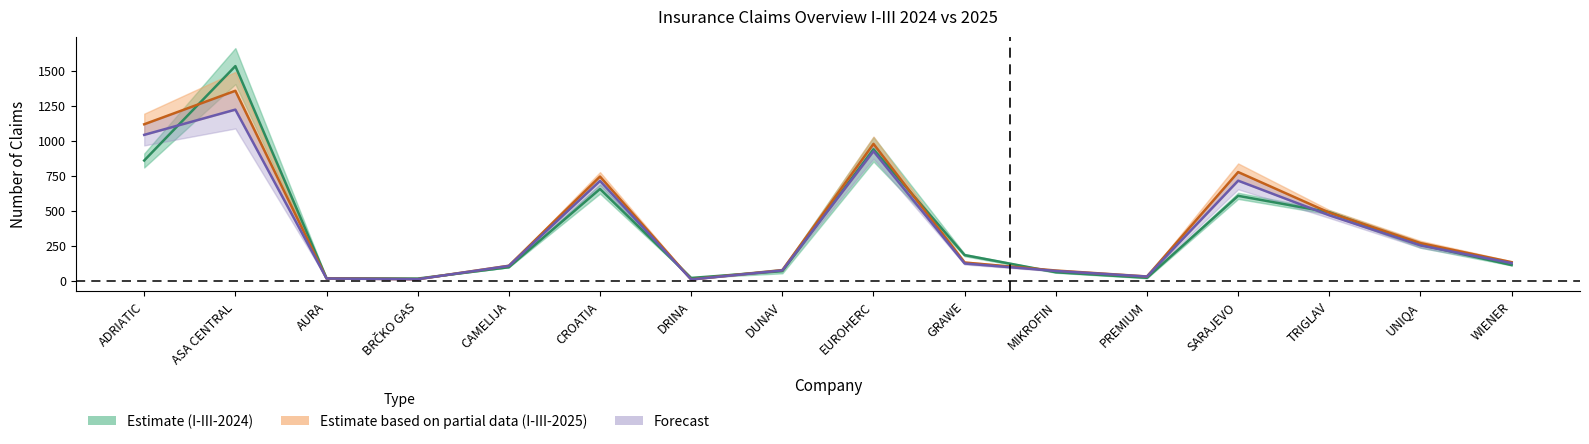

Reading right to left, what are all the values shown in this chart?

Riješene I-III-2025: 134.5	270.5	488.0	777.5	32.5	75.0	132.0	978.5	78.0	11.5	745.5	109.0	13.5	18.5	1357.5	1118.5
Isplaćene I-III-2025: 128.0	254.0	469.0	716.0	32.0	72.0	125.0	926.0	76.0	11.0	714.0	108.0	13.0	18.0	1223.0	1043.0
Riješene I-III-2024: 114.0	259.0	490.5	608.0	23.0	62.5	185.0	940.0	70.5	22.0	657.0	98.5	17.5	20.0	1533.5	860.0